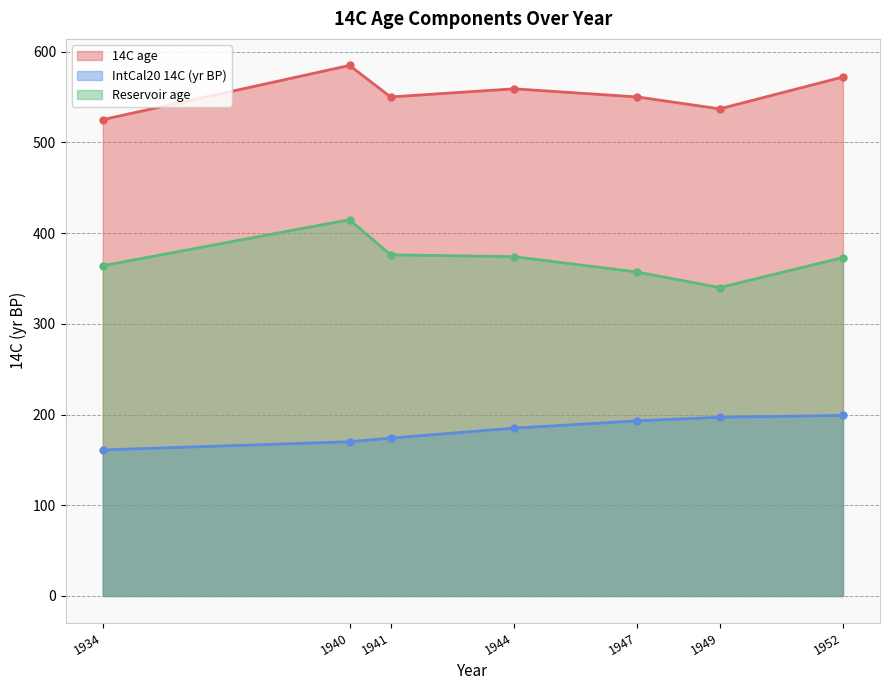

Which has a higher value, 1947 or 1952?

1952